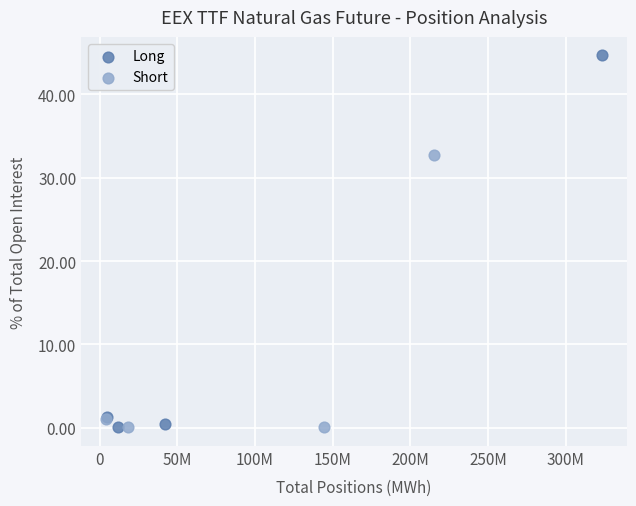

Which series has the widest spread of Y values?

Long